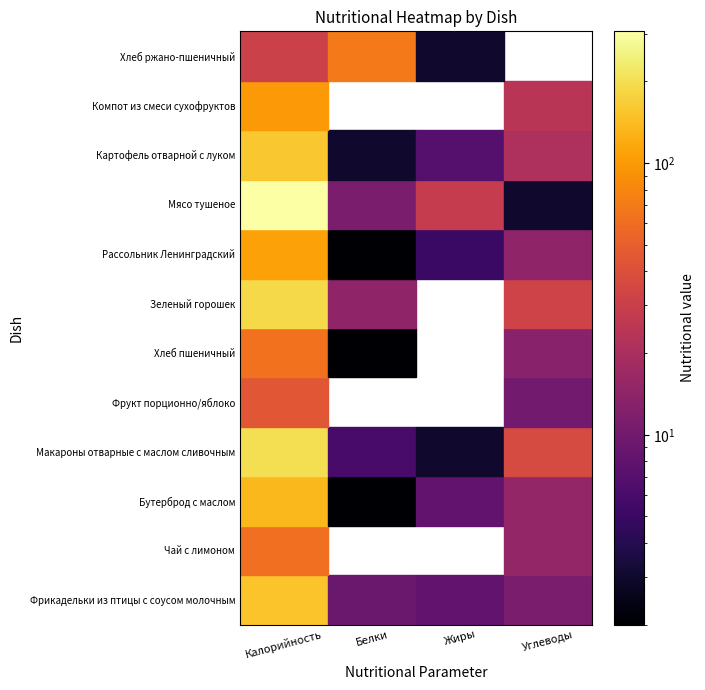

At which label is Компот из смеси сухофруктов closest to 49?

3